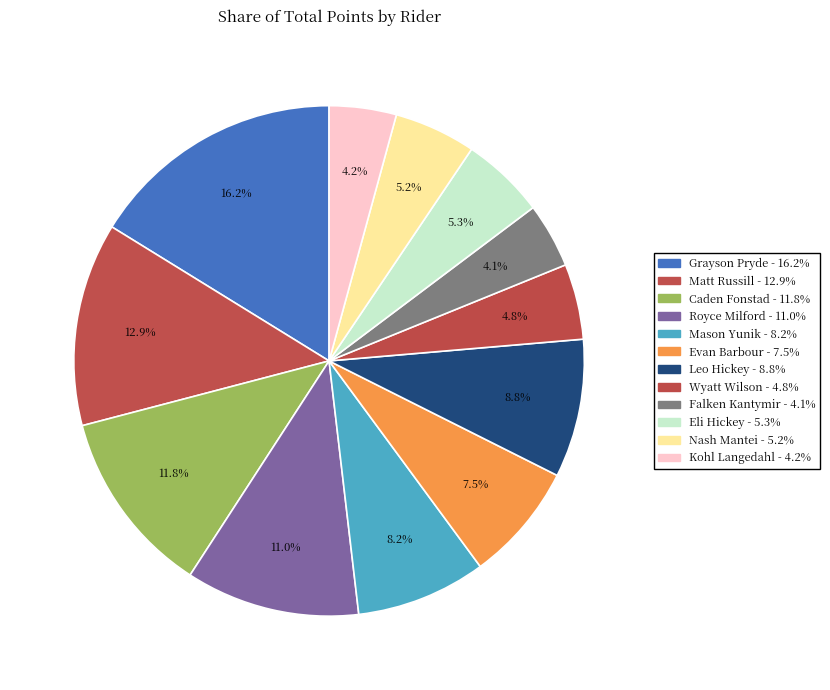

How many segments does this pie chart have?

12